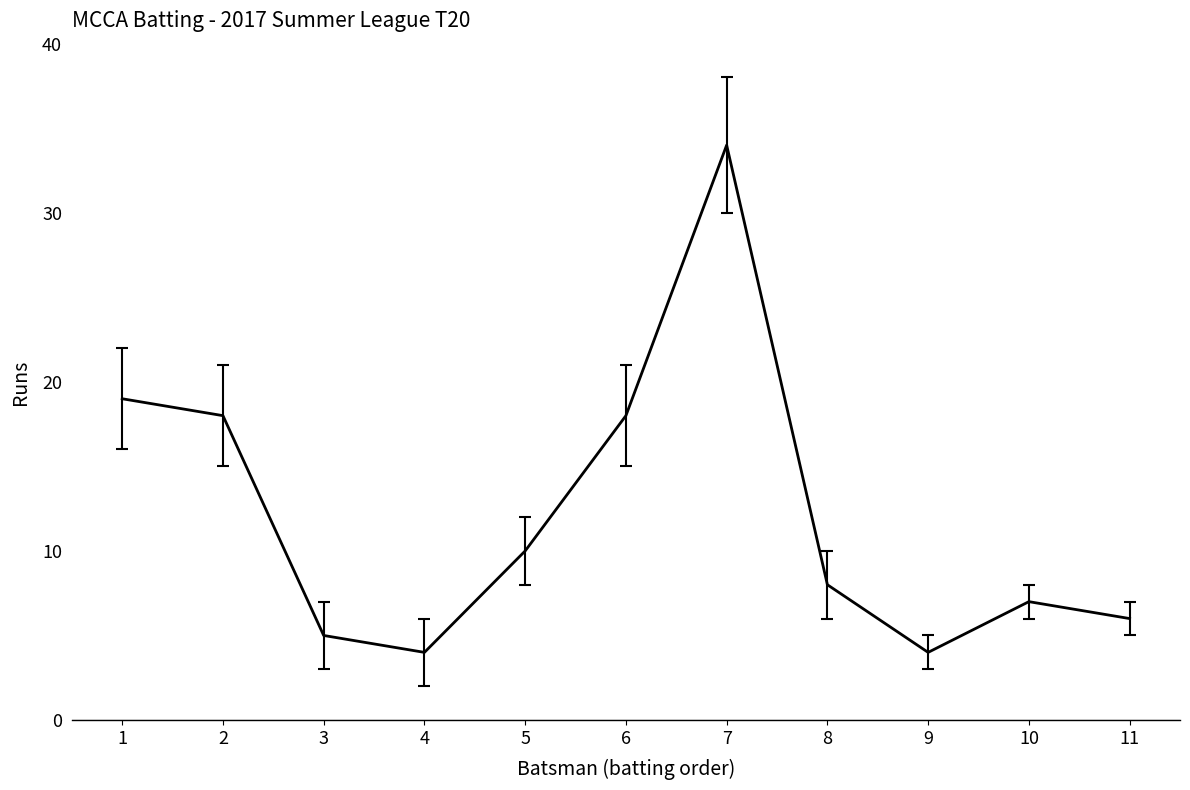

What is the ratio of the value at 8 to the value at 11?

1.3